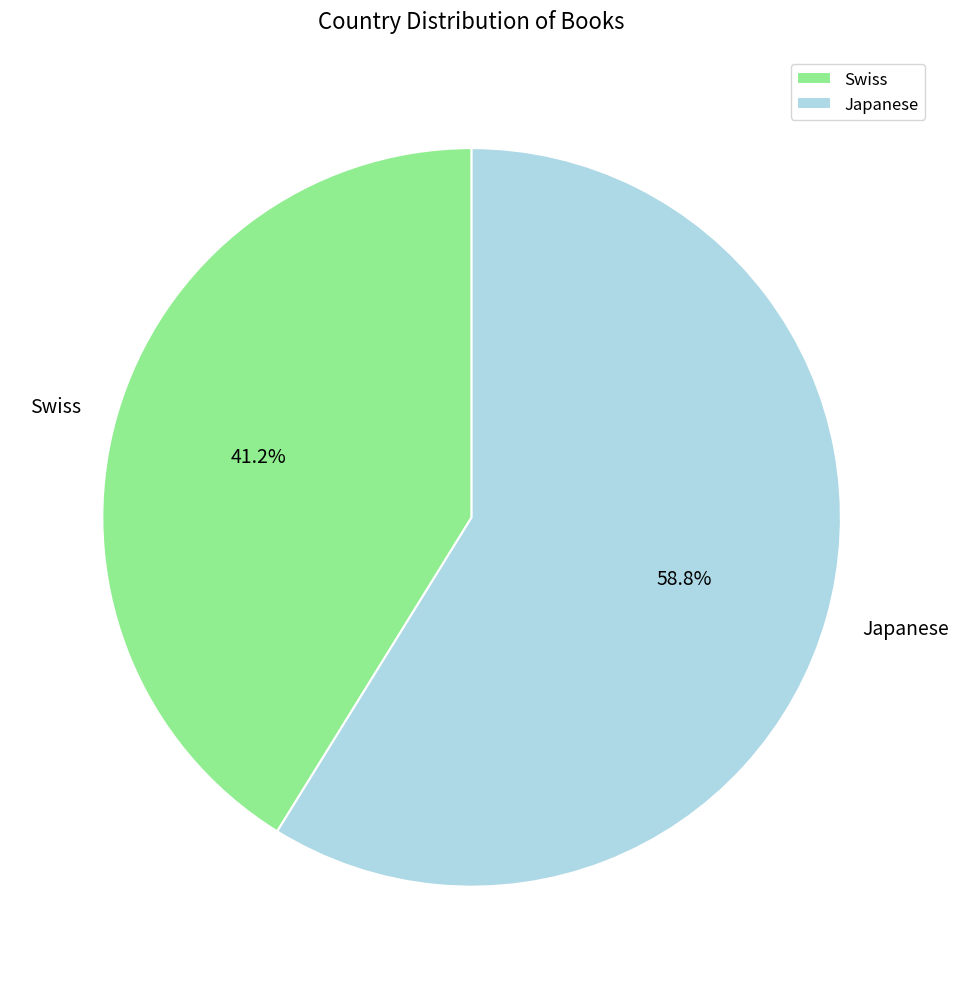

Count the number of slices in the pie.

2